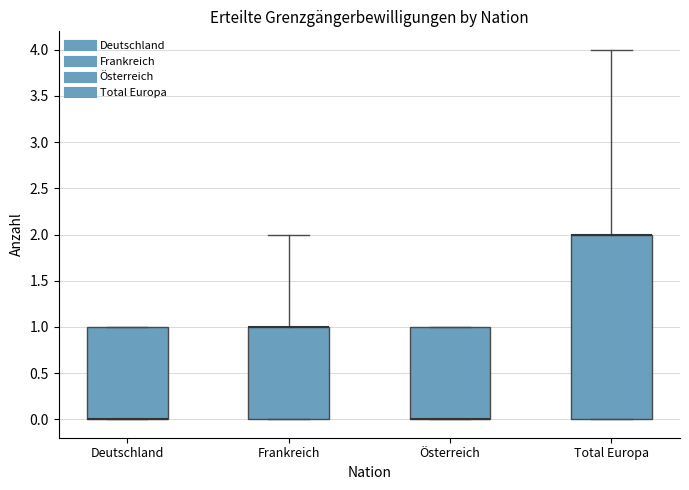

Where does the upper whisker of the box for Total Europa end on the y-axis? The values are not printed on the chart, so give them approximately, as read against the axis.

4